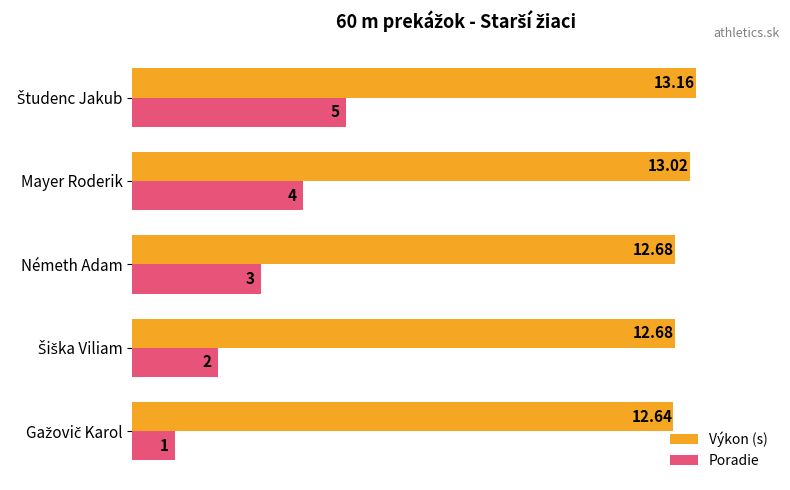

At which label is Poradie closest to 3?

Németh Adam